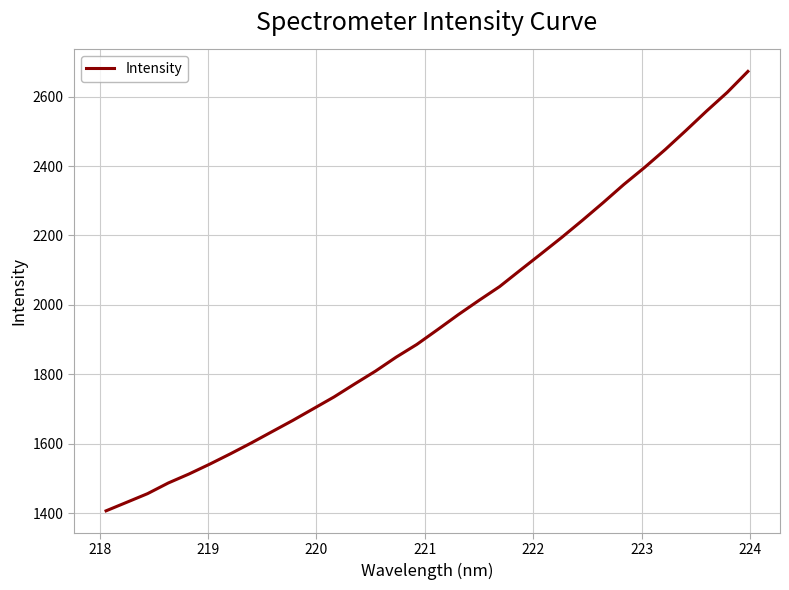

What is the difference between the maximum and minimum values?

1266.3